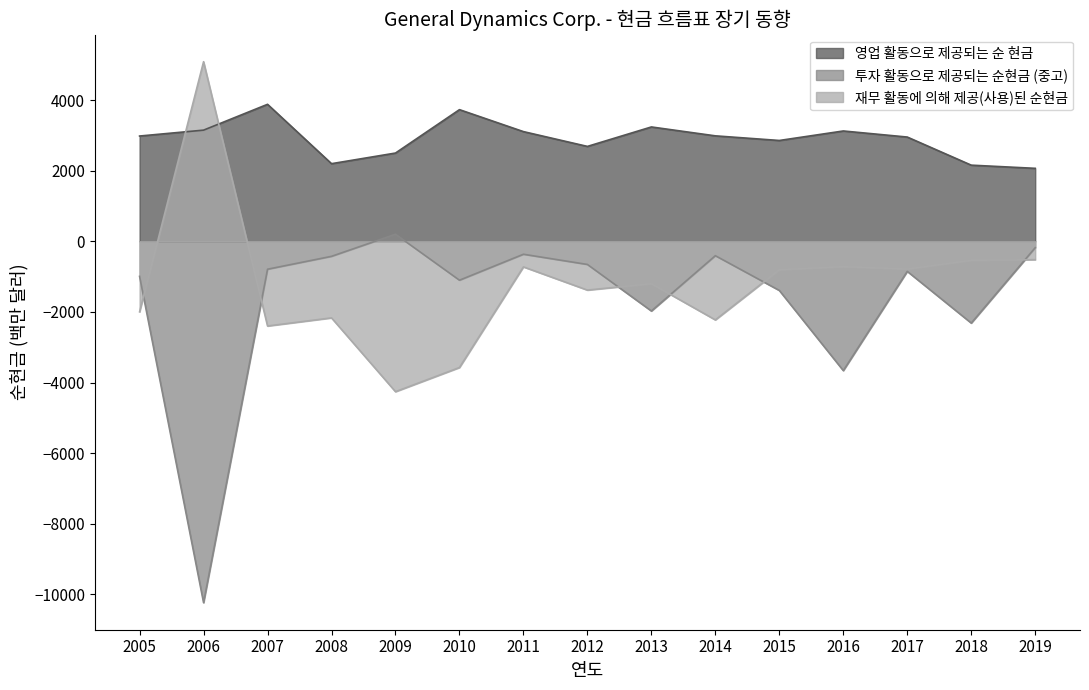

What is the difference between the maximum and minimum values in the 영업 활동으로 제공되는 순 현금 series?

1813